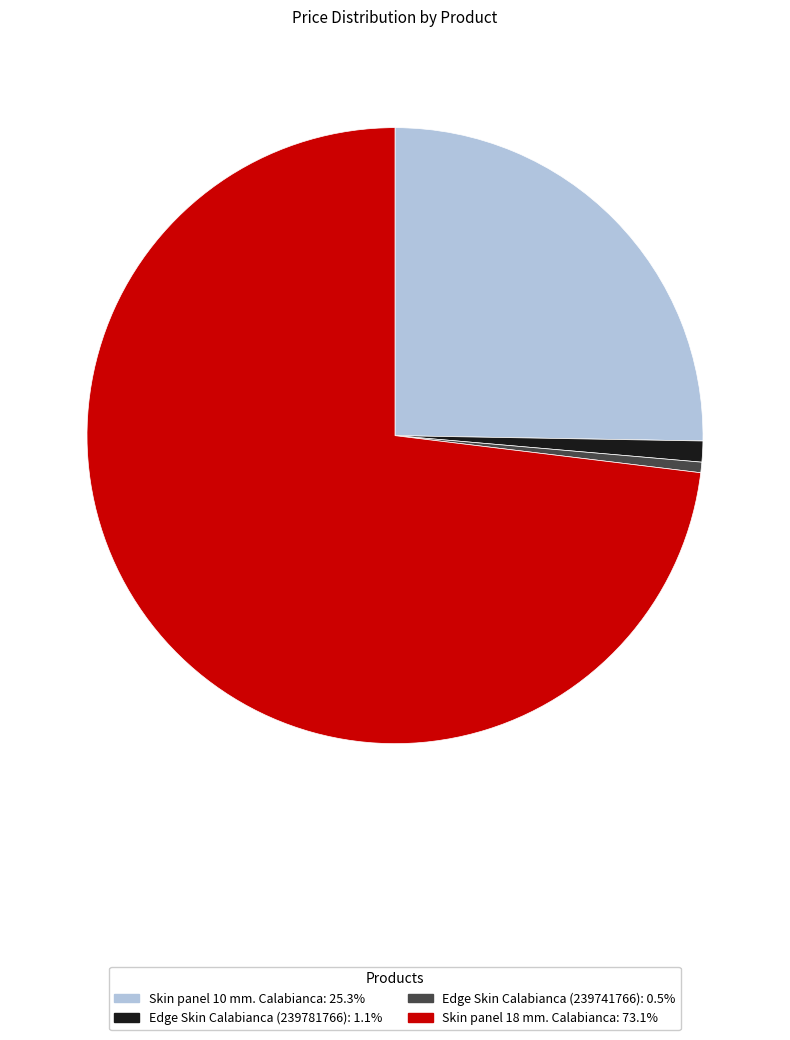

Rank the categories by value from highest to lowest.

Skin panel 18 mm. Calabianca, Skin panel 10 mm. Calabianca, Edge Skin Calabianca (239781766), Edge Skin Calabianca (239741766)